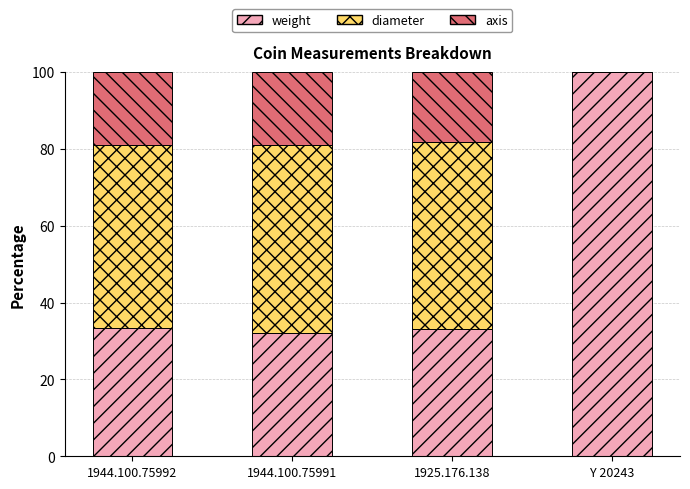

The weight series shows 33.3 at 1925.176.138. True or false?

True